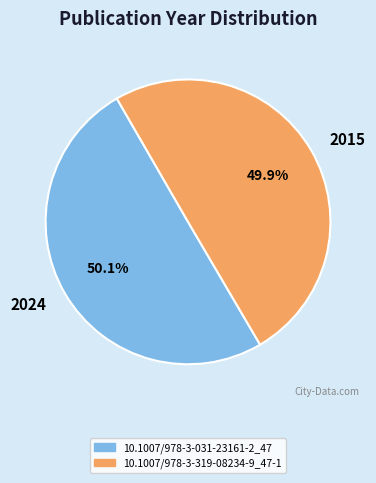

To the nearest percent, what is the average slice percentage?

50%